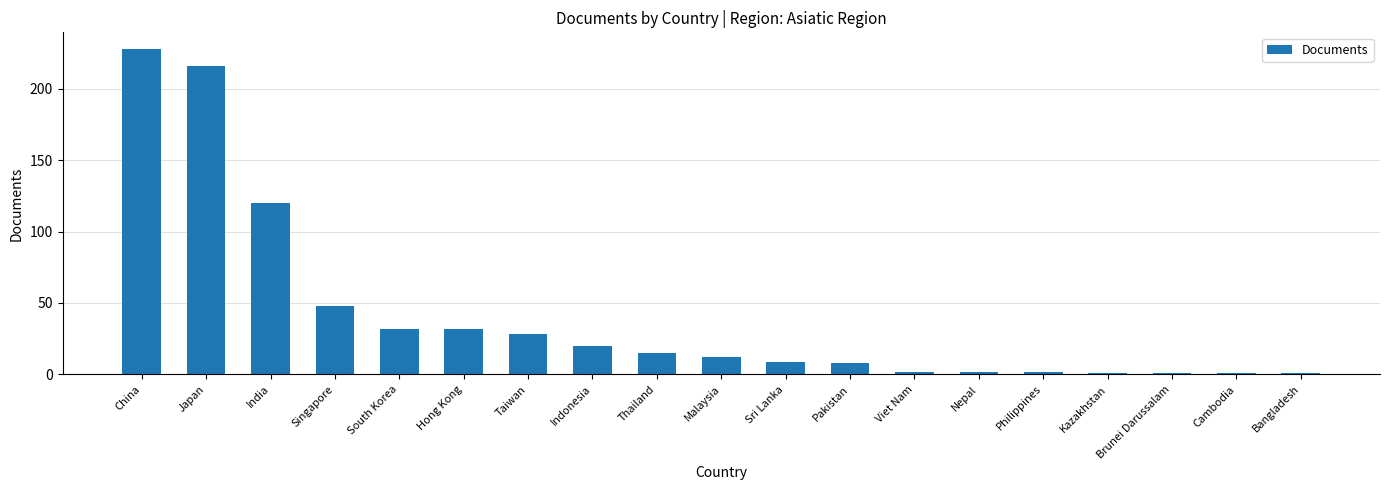

Does the chart contain stacked bars?

No